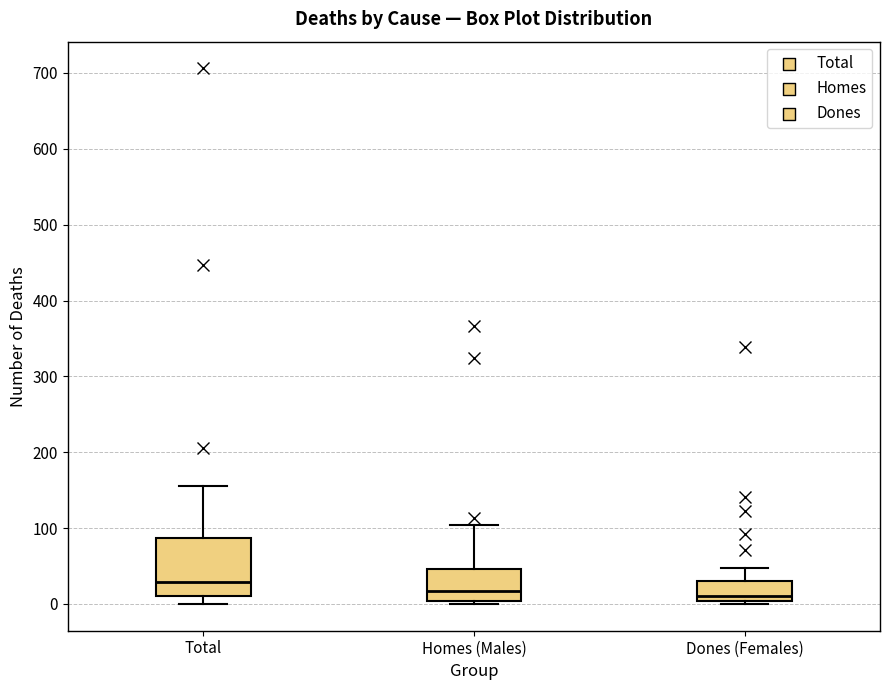

Reading left to right, read every box against the y-axis: the position of its median line, the range the box covers, and the ends of its whiskers. The values are not printed on the chart, so give them approximately, as read against the axis.

Total: median 30, box 10 to 90, whiskers 0 to 160
Homes (Males): median 20, box 0 to 50, whiskers 0 (just below the box's lower edge) to 100
Dones (Females): median 10, box 0 to 30, whiskers 0 (just below the box's lower edge) to 50